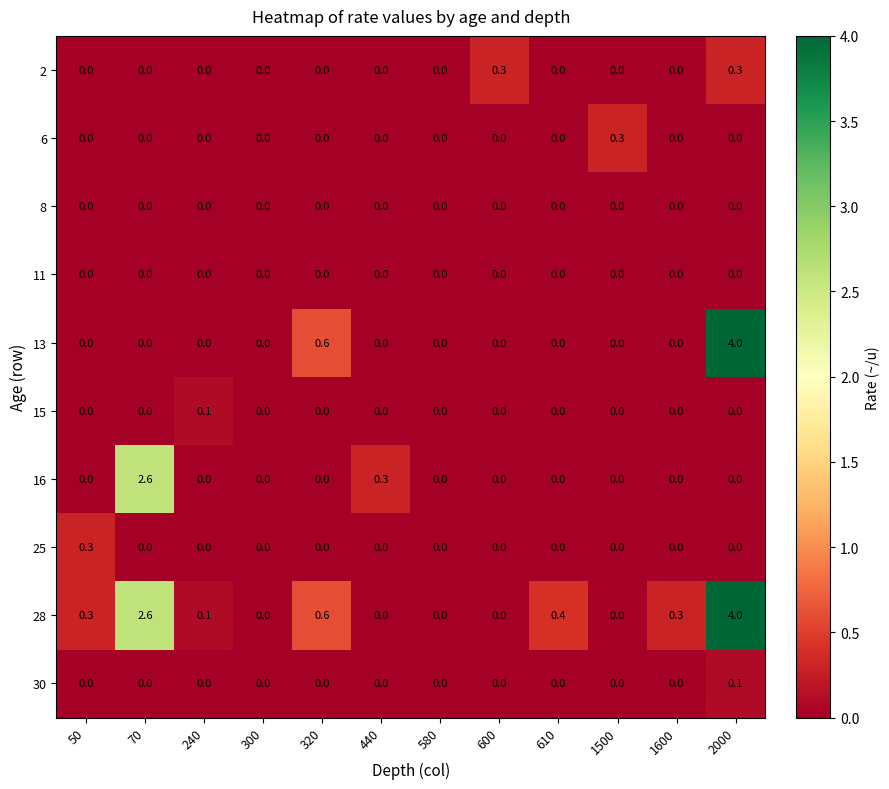

What is the maximum value shown in the chart?

4.0